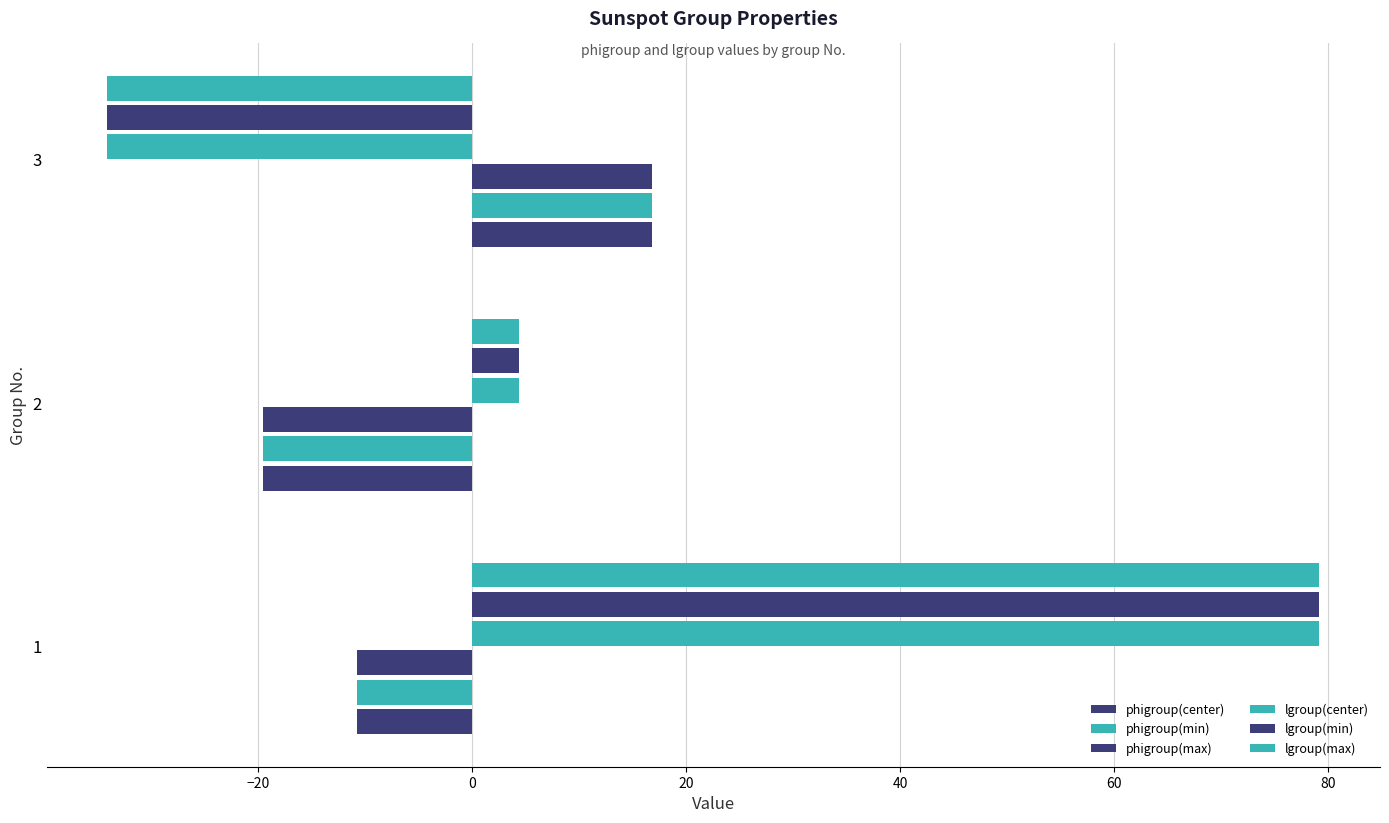

How many data points in phigroup(center) are above -10?

1